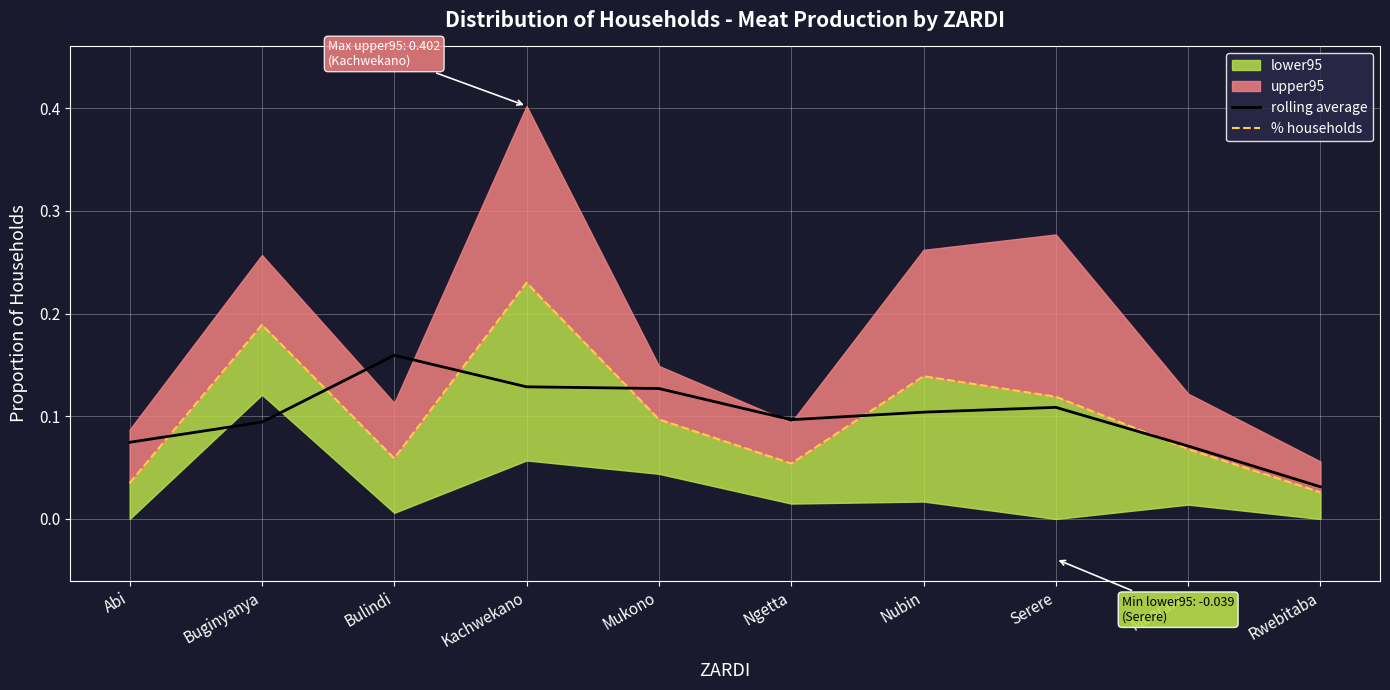

What position from the right is Abi?

10